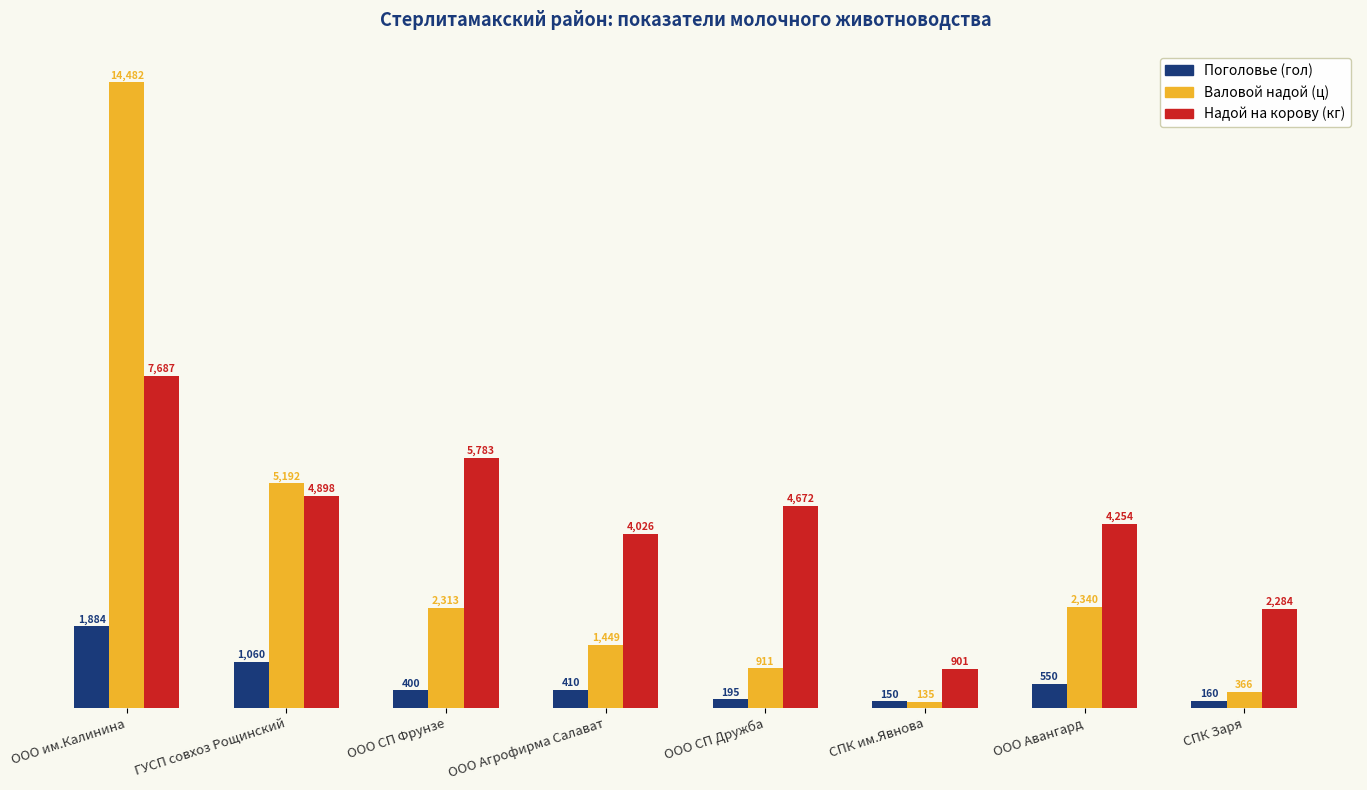

What is the label of the 7th bar from the left?

ООО Авангард